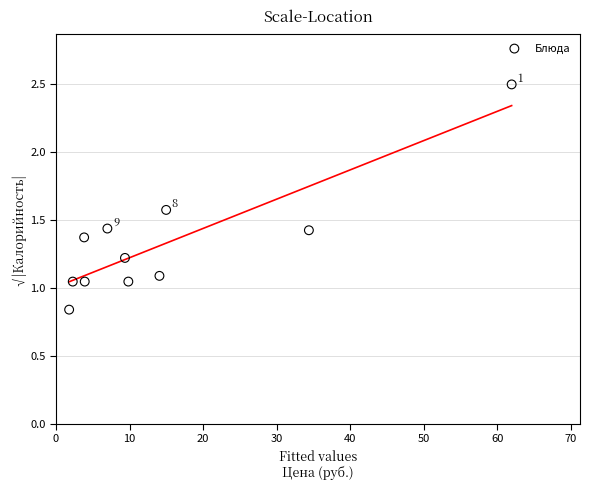

What is the range of Y values (max minus min)?

1.7